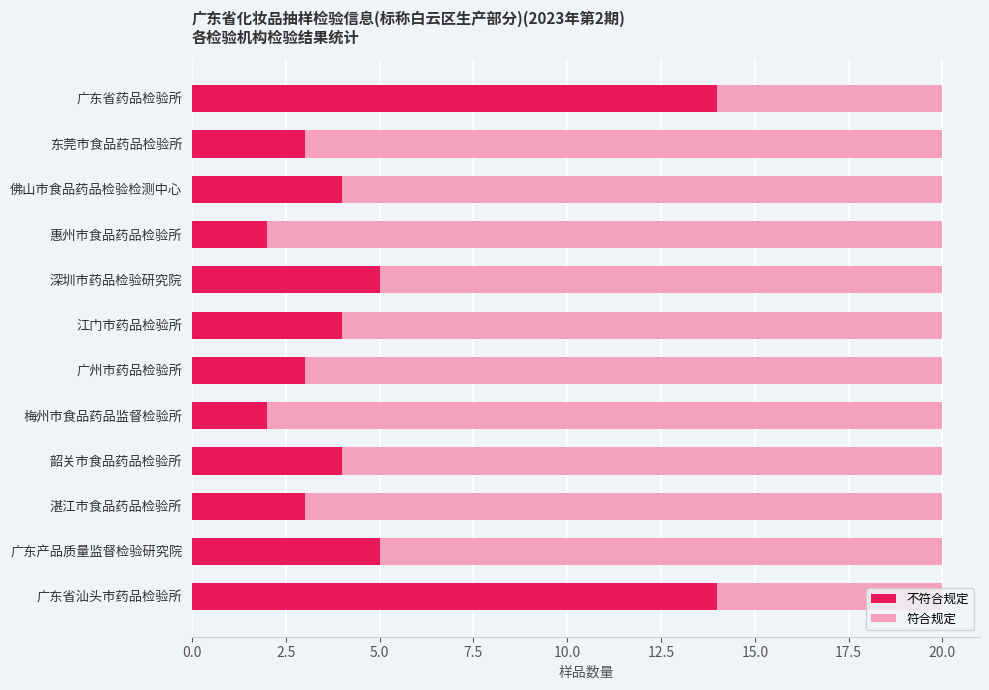

What is the total value across all series at 深圳市药品检验研究院?

20